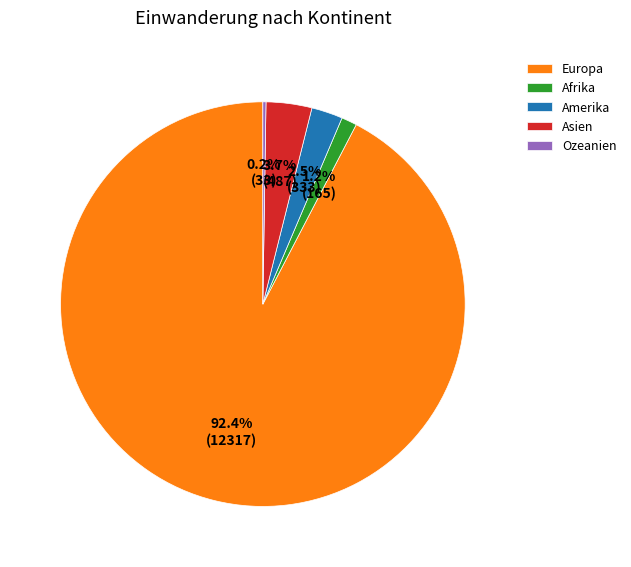

Which has a higher value, Afrika or Asien?

Asien